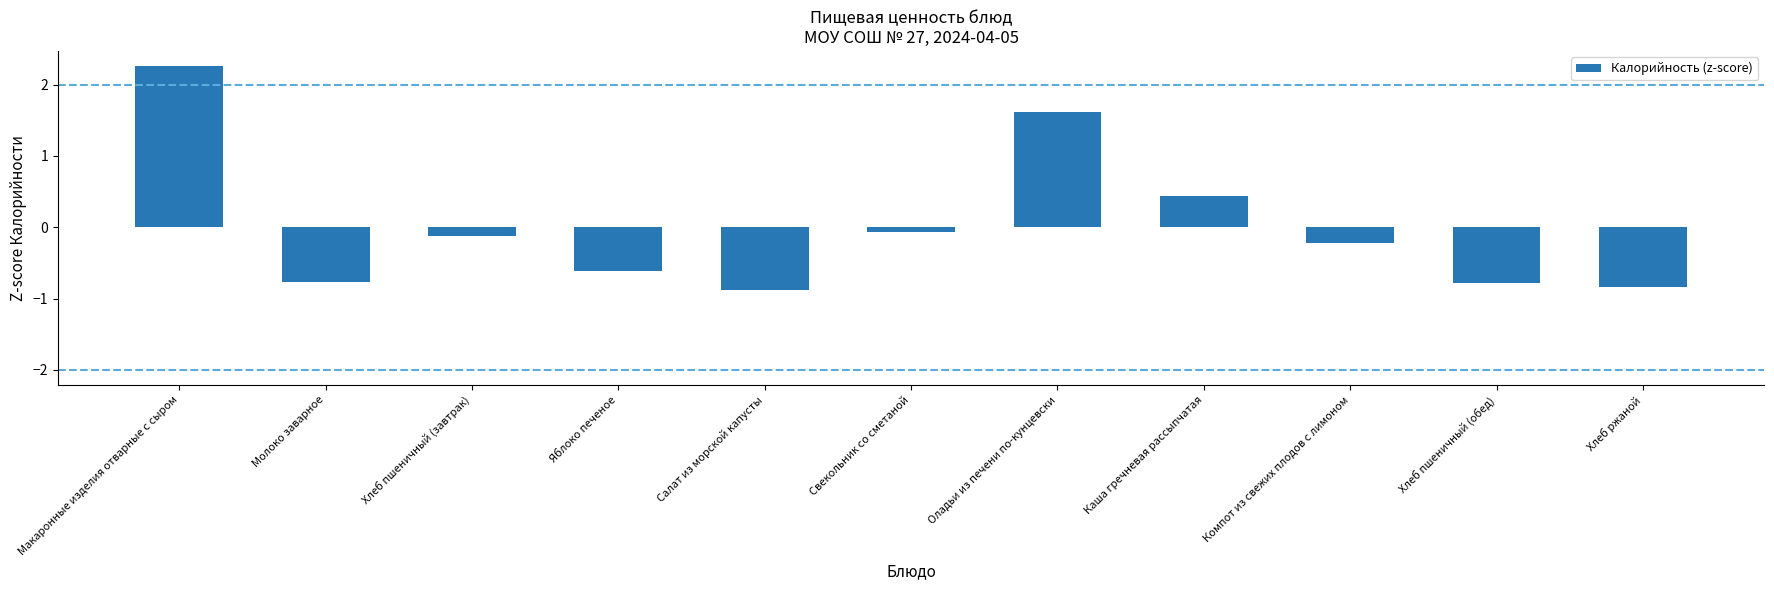

How many categories are shown in the chart?

11